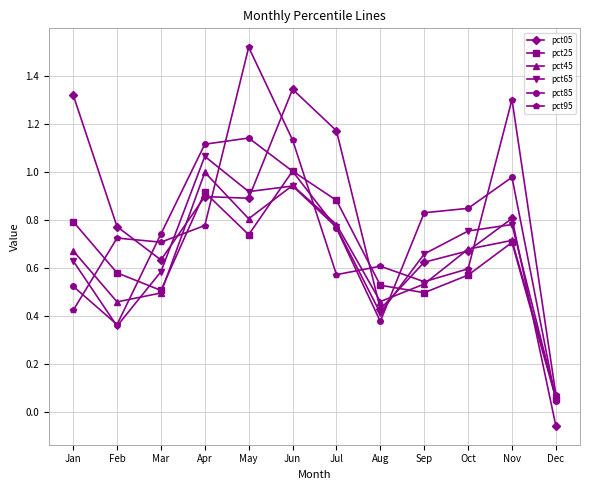

At which category does the chart reach its peak across all series?

May